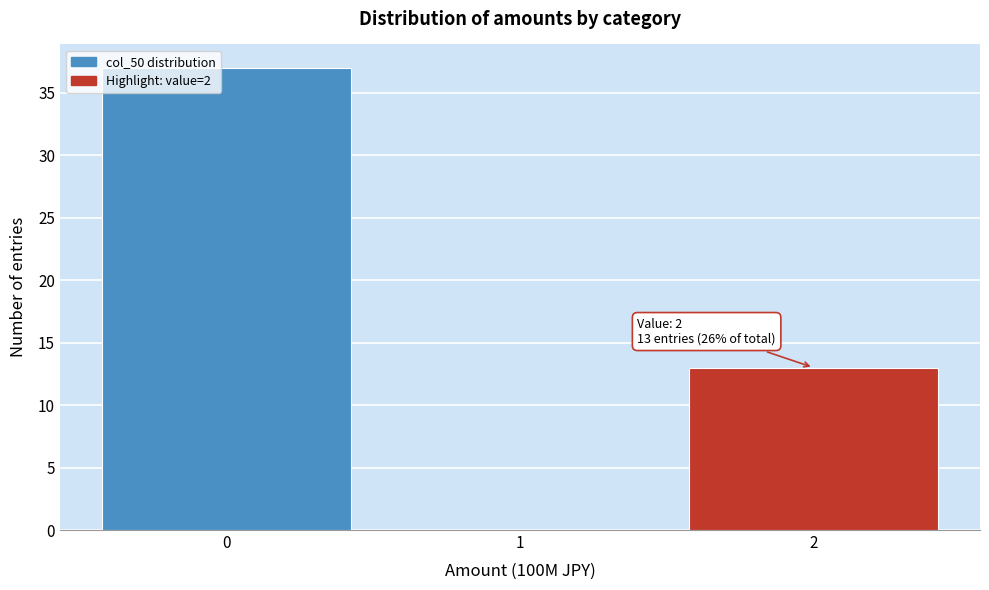

Over which range of the x-axis is the bar tallest?

-0.5 to 0.5